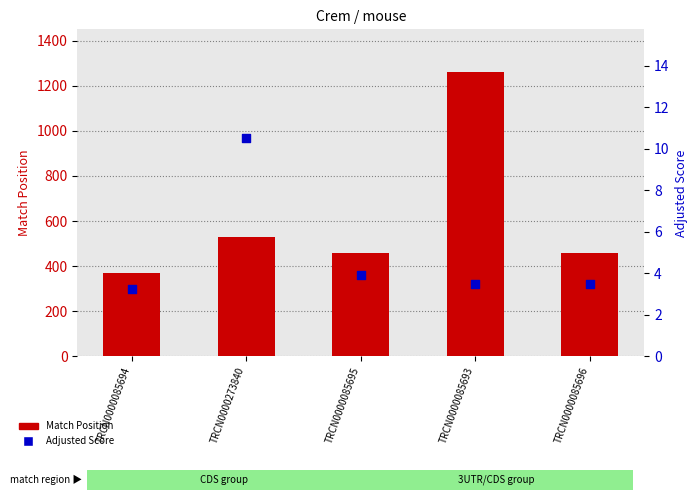

At which category is the sum across all series the highest?

TRCN0000085693